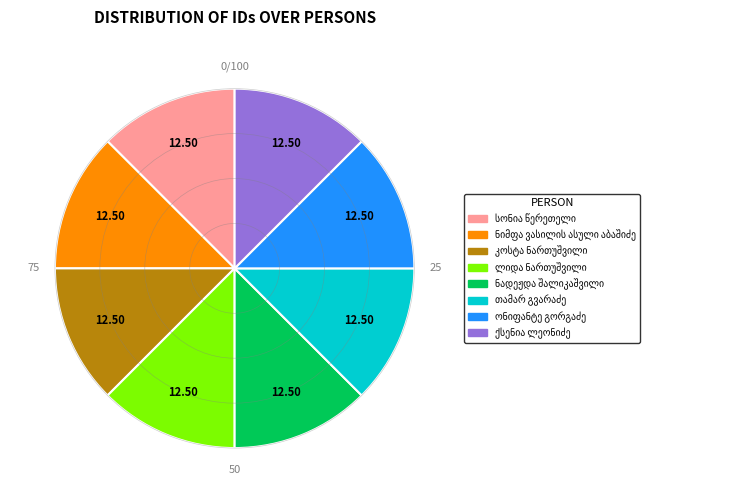

How many segments does this pie chart have?

8